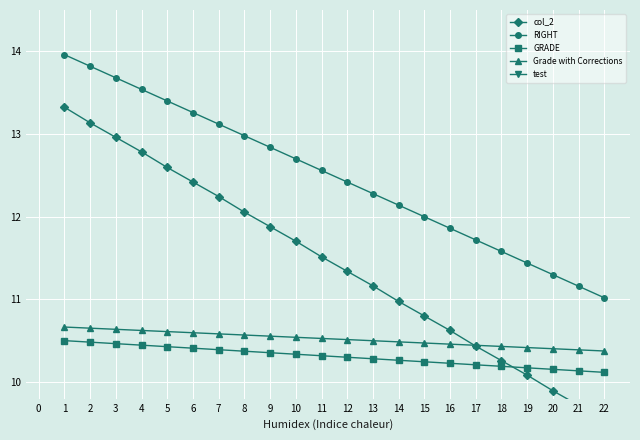

What is the sum of the RIGHT values at 9 and 5?

26.2